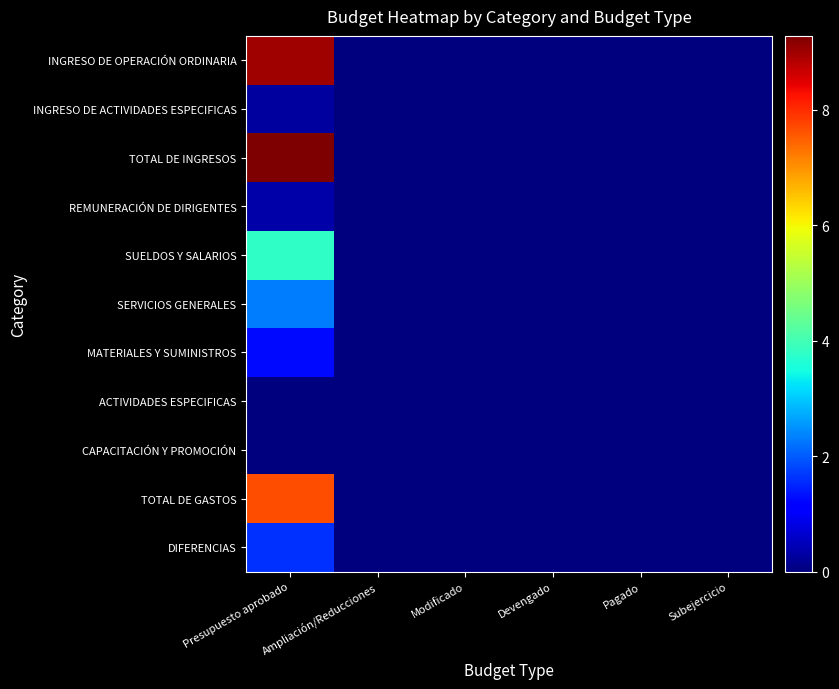

Reading left to right, transcribe all the data shown in this chart.

INGRESO DE OPERACIÓN ORDINARIA: Presupuesto aprobado=9007638.0	Ampliación/Reducciones=0.0	Modificado=0.0	Devengado=0.0	Pagado=0.0	Subejercicio=0.0
INGRESO DE ACTIVIDADES ESPECIFICAS: Presupuesto aprobado=270228.0	Ampliación/Reducciones=0.0	Modificado=0.0	Devengado=0.0	Pagado=0.0	Subejercicio=0.0
TOTAL DE INGRESOS: Presupuesto aprobado=9277866.0	Ampliación/Reducciones=0.0	Modificado=0.0	Devengado=0.0	Pagado=0.0	Subejercicio=0.0
REMUNERACIÓN DE DIRIGENTES: Presupuesto aprobado=334461.7	Ampliación/Reducciones=0.0	Modificado=0.0	Devengado=0.0	Pagado=0.0	Subejercicio=0.0
SUELDOS Y SALARIOS: Presupuesto aprobado=3785758.7	Ampliación/Reducciones=0.0	Modificado=0.0	Devengado=0.0	Pagado=0.0	Subejercicio=0.0
SERVICIOS GENERALES: Presupuesto aprobado=2295554.0	Ampliación/Reducciones=0.0	Modificado=0.0	Devengado=0.0	Pagado=0.0	Subejercicio=0.0
MATERIALES Y SUMINISTROS: Presupuesto aprobado=1251237.6	Ampliación/Reducciones=0.0	Modificado=0.0	Devengado=0.0	Pagado=0.0	Subejercicio=0.0
ACTIVIDADES ESPECIFICAS: Presupuesto aprobado=0.0	Ampliación/Reducciones=0.0	Modificado=0.0	Devengado=0.0	Pagado=0.0	Subejercicio=0.0
CAPACITACIÓN Y PROMOCIÓN: Presupuesto aprobado=0.0	Ampliación/Reducciones=0.0	Modificado=0.0	Devengado=0.0	Pagado=0.0	Subejercicio=0.0
TOTAL DE GASTOS: Presupuesto aprobado=7667012.1	Ampliación/Reducciones=0.0	Modificado=0.0	Devengado=0.0	Pagado=0.0	Subejercicio=0.0
DIFERENCIAS: Presupuesto aprobado=1610853.9	Ampliación/Reducciones=0.0	Modificado=0.0	Devengado=0.0	Pagado=0.0	Subejercicio=0.0